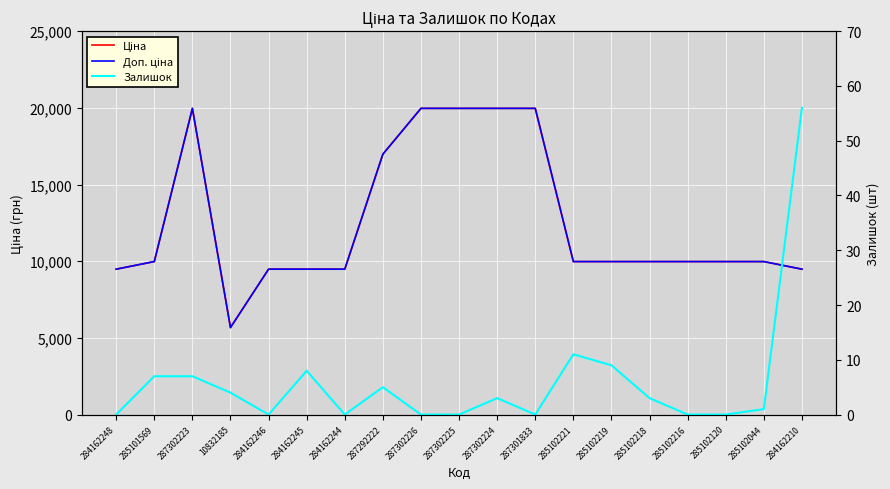

How many values in the Залишок series exceed 3?

8